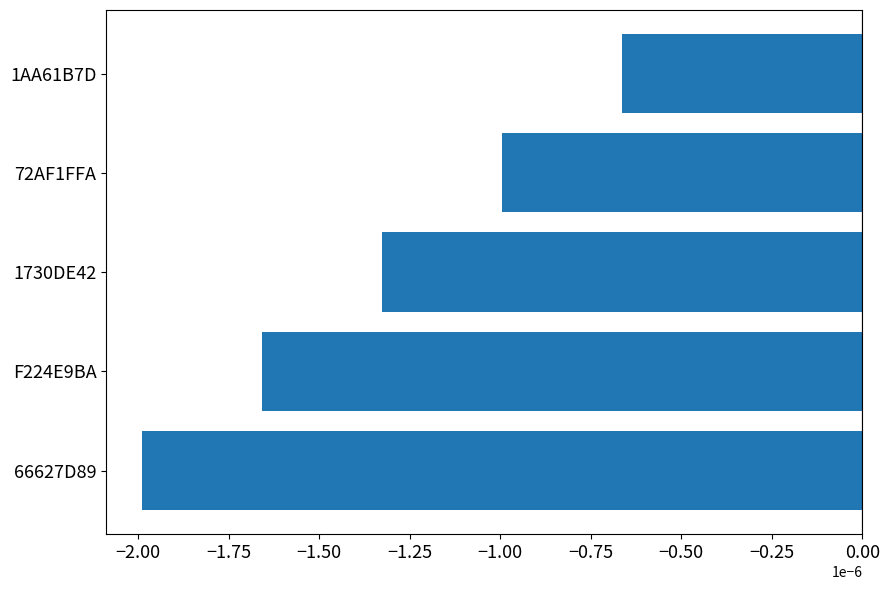

Rank the categories by value from highest to lowest.

1AA61B7D, 72AF1FFA, 1730DE42, F224E9BA, 66627D89